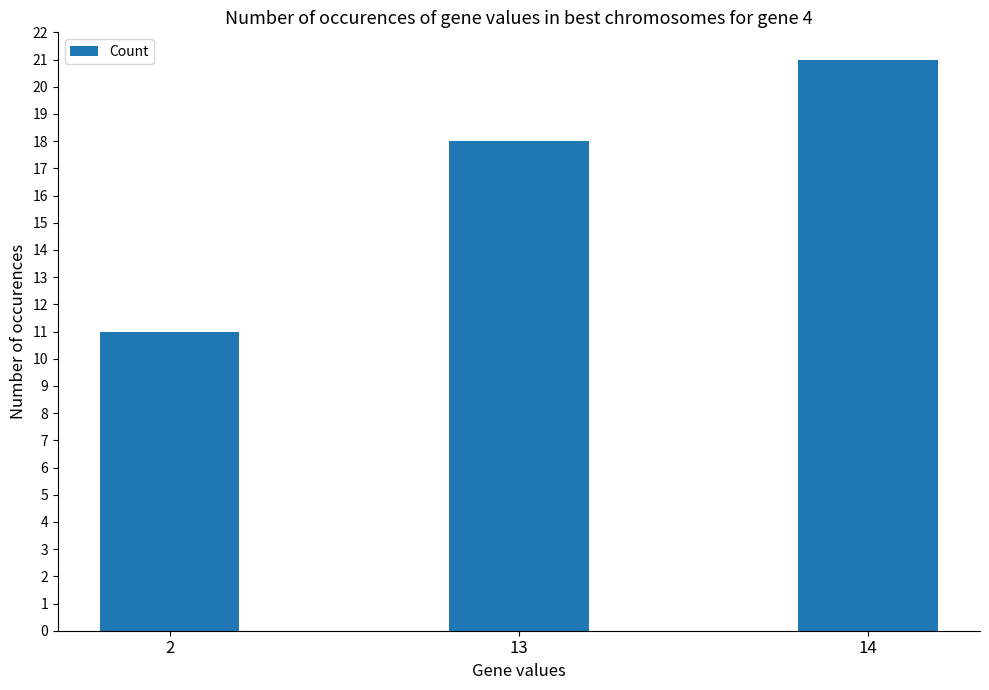

Which has a higher value, 13 or 2?

13